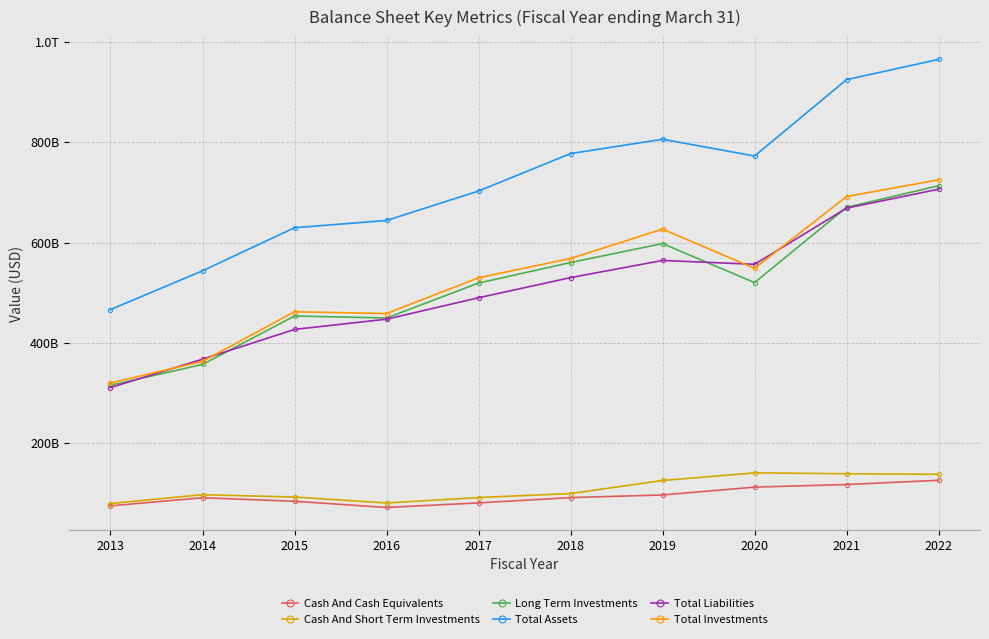

What are all the series names shown in the legend?

Cash And Cash Equivalents, Cash And Short Term Investments, Long Term Investments, Total Assets, Total Liabilities, Total Investments